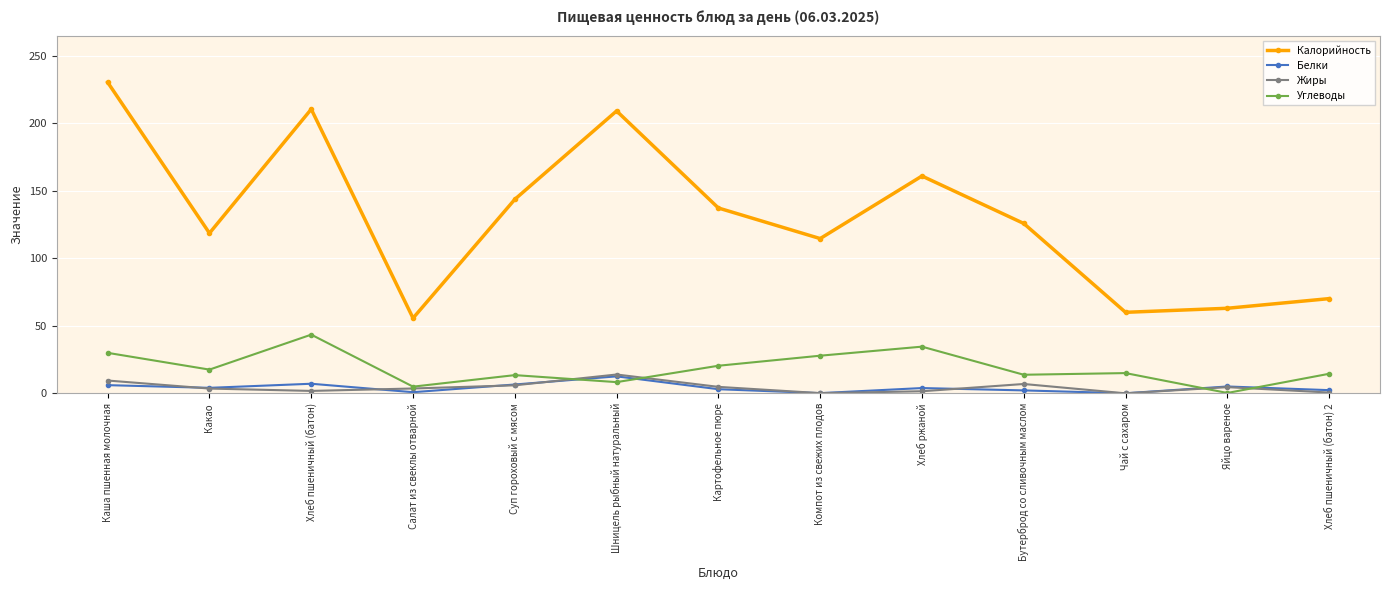

What is the difference between the highest and lowest values at Какао?

115.1